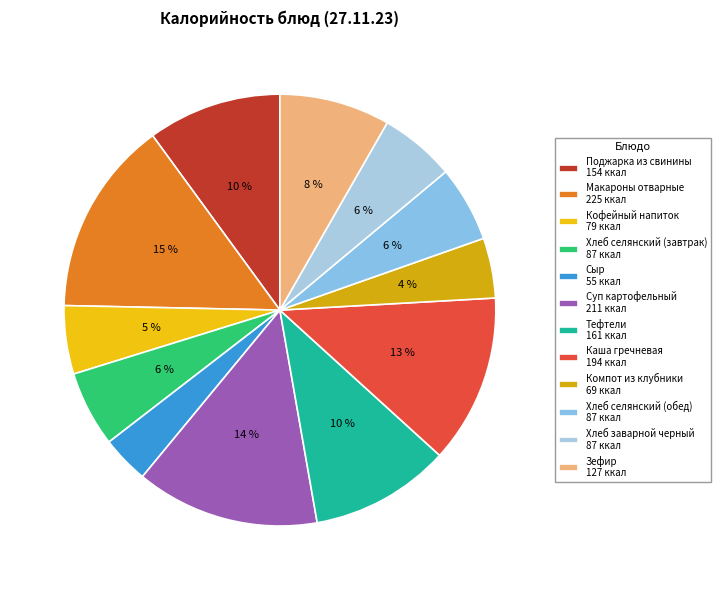

To the nearest percent, what percentage of the pie is Суп картофельный?

14%